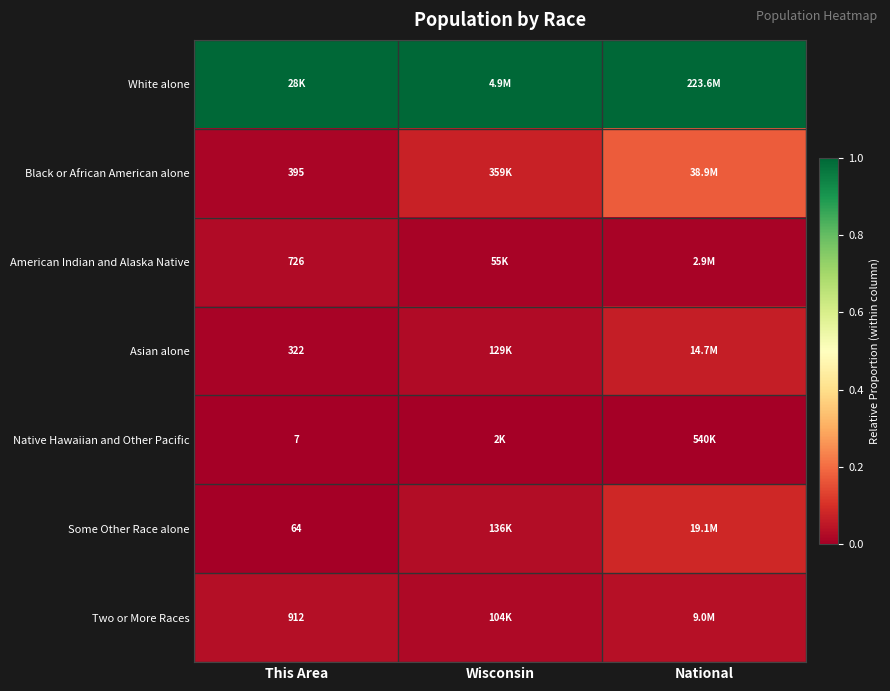

Rank the categories by Asian alone value from highest to lowest.

National, Wisconsin, This Area